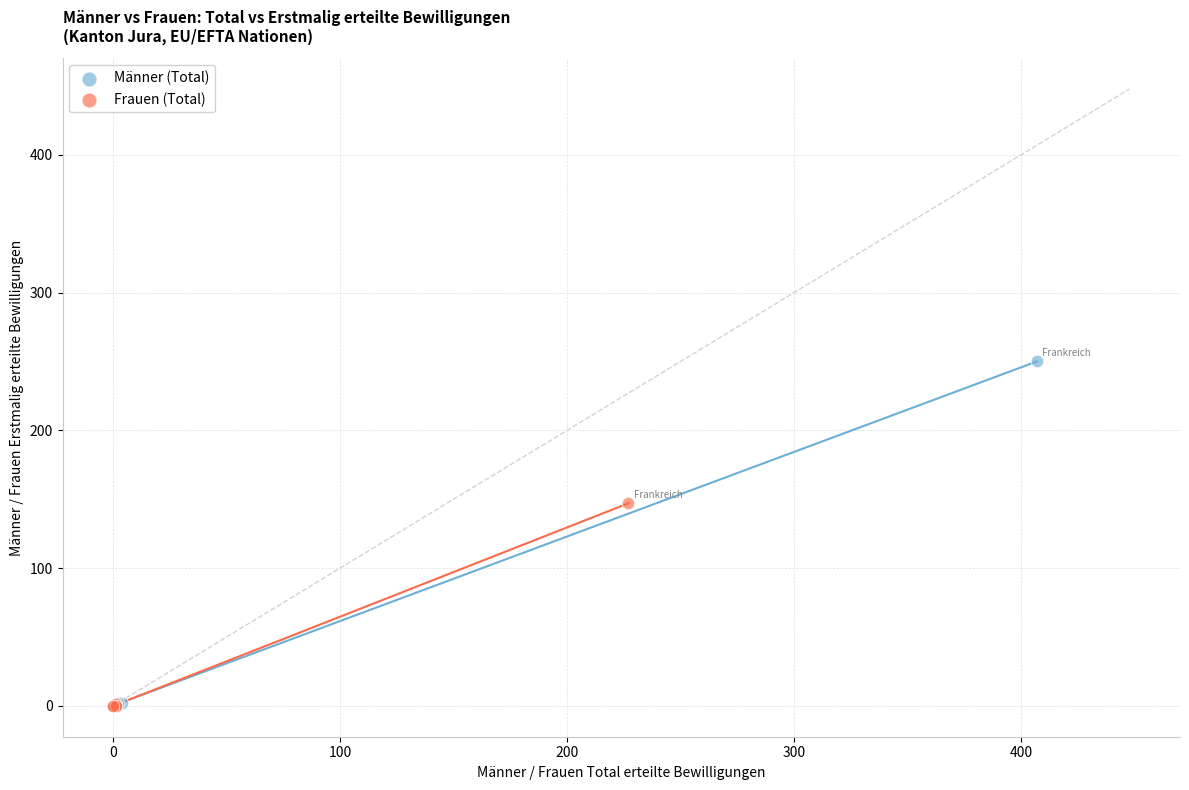

Which series has the largest Y range (max minus min)?

Männer (Total)